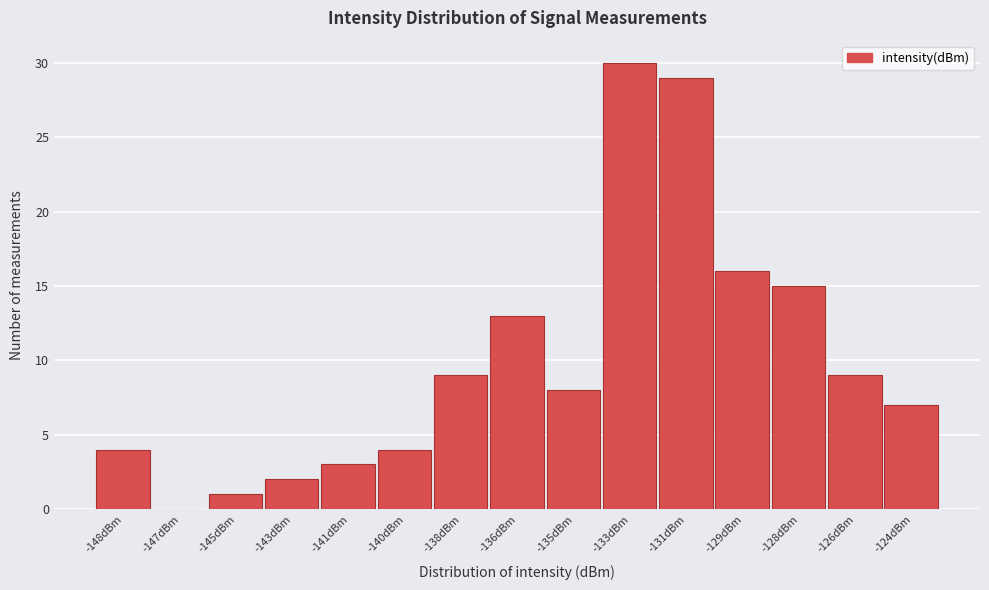

Reading left to right, list all the values displayed in this chart.

-148dBm=4	-147dBm=0	-145dBm=1	-143dBm=2	-141dBm=3	-140dBm=4	-138dBm=9	-136dBm=13	-135dBm=8	-133dBm=30	-131dBm=29	-129dBm=16	-128dBm=15	-126dBm=9	-124dBm=7